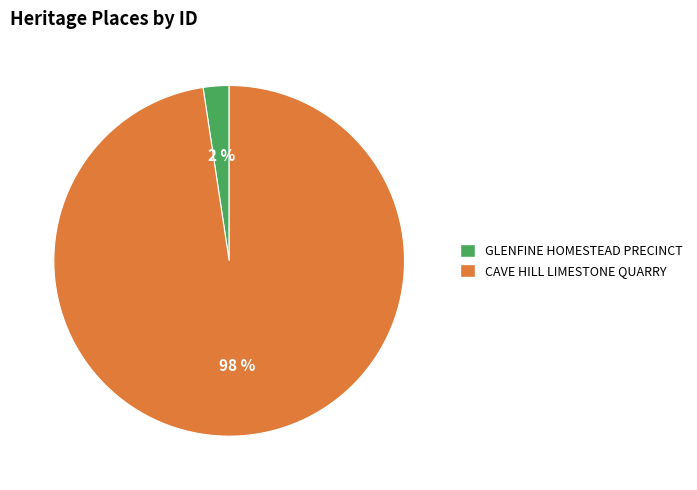

Is the sum of CAVE HILL LIMESTONE QUARRY and GLENFINE HOMESTEAD PRECINCT greater than half?

Yes